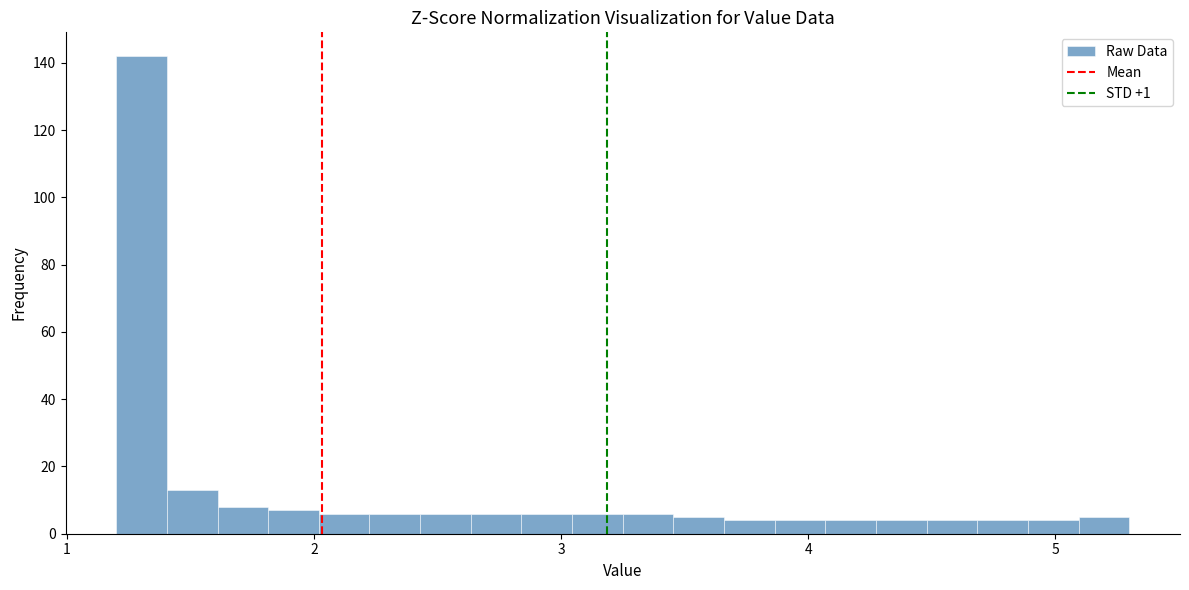

Read against the x-axis, roughly where is the centre of the tallest bar?

1.3